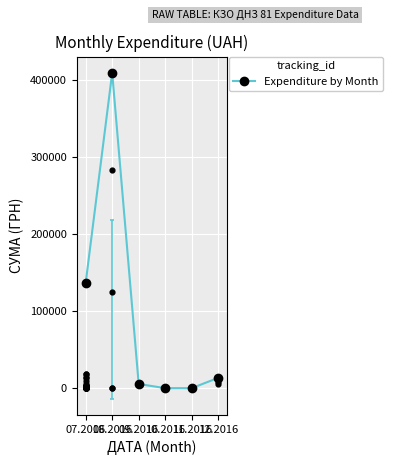

What is the ratio of the value at 07.2016 to the value at 09.2016?

25.2